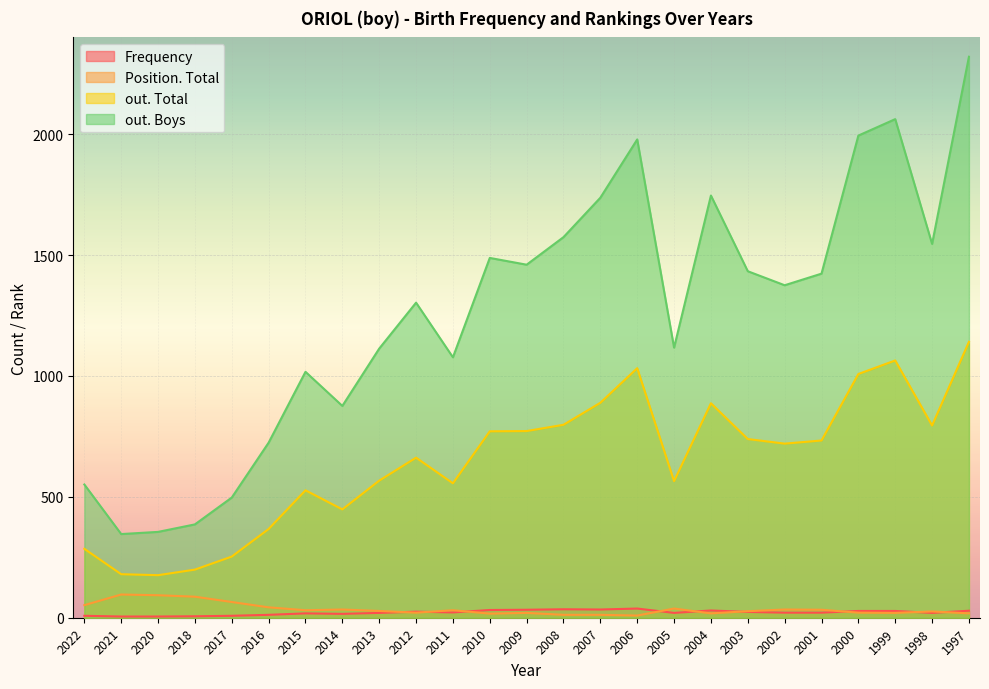

Reading left to right, list all the values displayed in this chart.

Frequency: 2022=8	2021=5	2020=5	2018=6	2017=8	2016=12	2015=18	2014=16	2013=20	2012=25	2011=22	2010=32	2009=33	2008=35	2007=34	2006=38	2005=20	2004=30	2003=24	2002=21	2001=21	2000=28	1999=28	1998=20	1997=29
Position. Total: 2022=52	2021=96	2020=93	2018=87	2017=65	2016=43	2015=31	2014=34	2013=28	2012=21	2011=31	2010=17	2009=20	2008=12	2007=12	2006=9	2005=38	2004=18	2003=27	2002=34	2001=33	2000=21	1999=20	1998=26	1997=18
out. Total: 2022=285	2021=180	2020=176	2018=199	2017=253	2016=367	2015=527	2014=448	2013=567	2012=662	2011=556	2010=771	2009=772	2008=798	2007=889	2006=1032	2005=565	2004=887	2003=739	2002=720	2001=733	2000=1008	1999=1064	1998=795	1997=1141
out. Boys: 2022=551	2021=346	2020=355	2018=386	2017=497	2016=724	2015=1017	2014=876	2013=1113	2012=1303	2011=1077	2010=1488	2009=1460	2008=1574	2007=1737	2006=1978	2005=1117	2004=1746	2003=1433	2002=1375	2001=1423	2000=1994	1999=2062	1998=1546	1997=2320